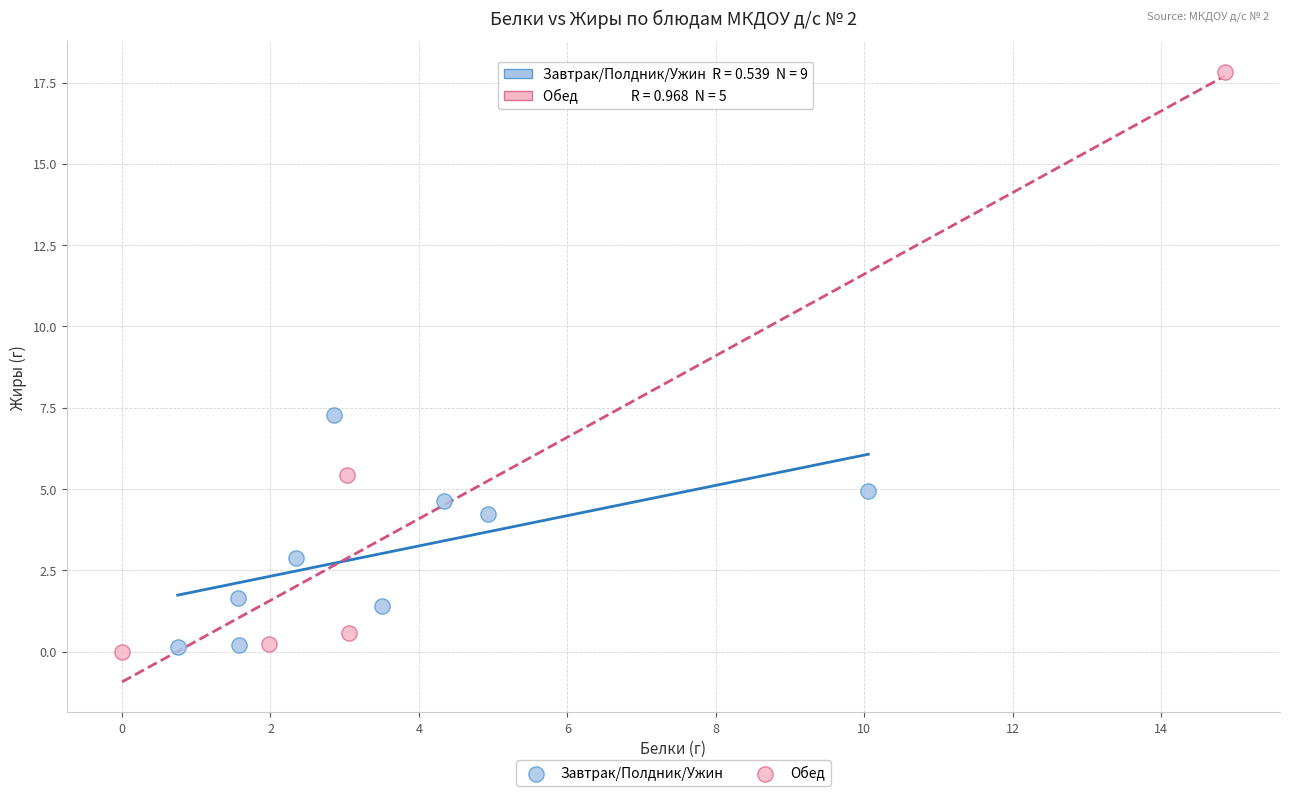

What are all the series names shown in the legend?

Завтрак/Полдник/Ужин, Обед